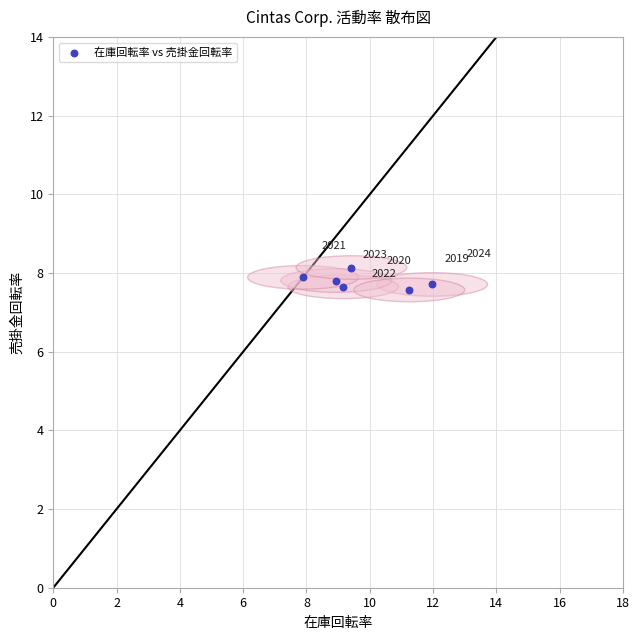

What Y value in the scatter plot is closest to 7?

7.6